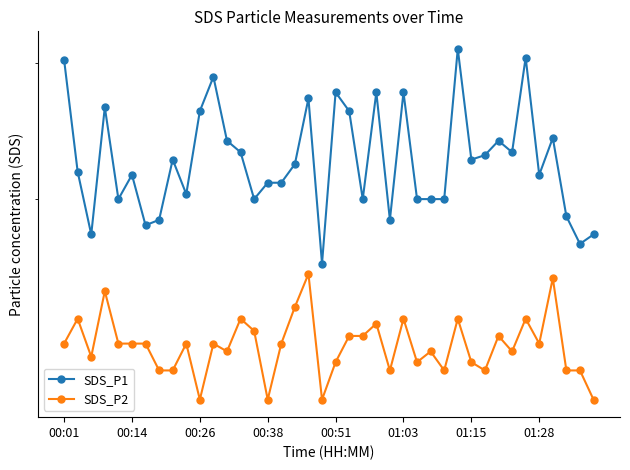

Is the value of SDS_P2 at 11 greater than the value of SDS_P1 at 32?

No